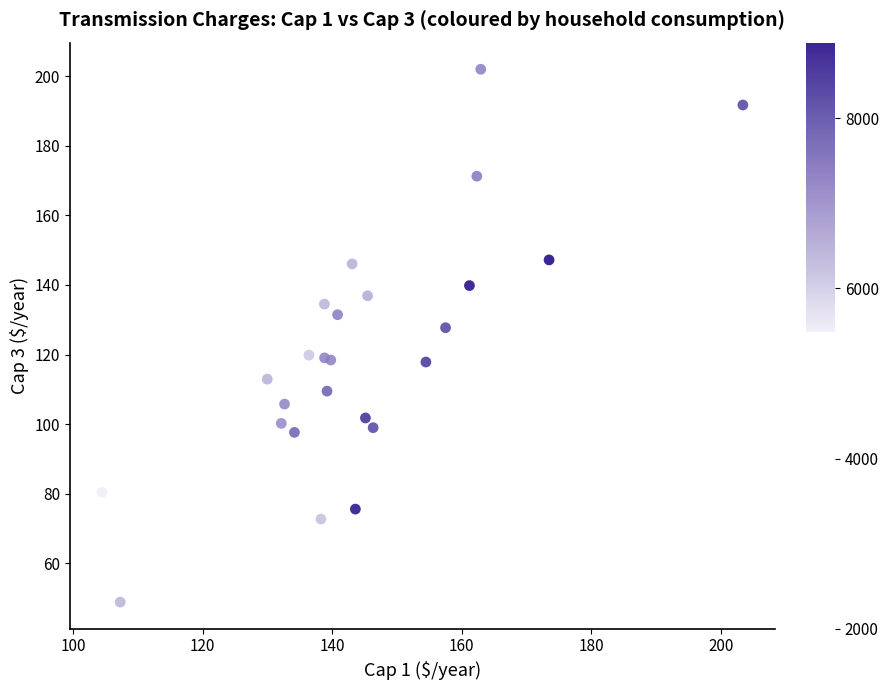

What Y value in the scatter plot is closest to 125?

127.7